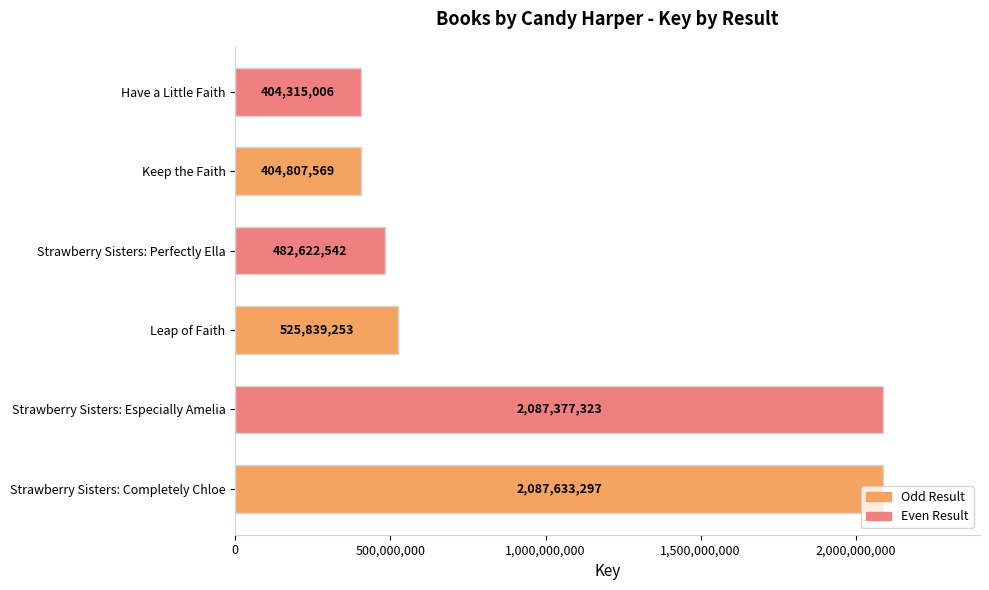

List the labels in order of value, largest first.

Strawberry Sisters: Completely Chloe, Strawberry Sisters: Especially Amelia, Leap of Faith, Strawberry Sisters: Perfectly Ella, Keep the Faith, Have a Little Faith